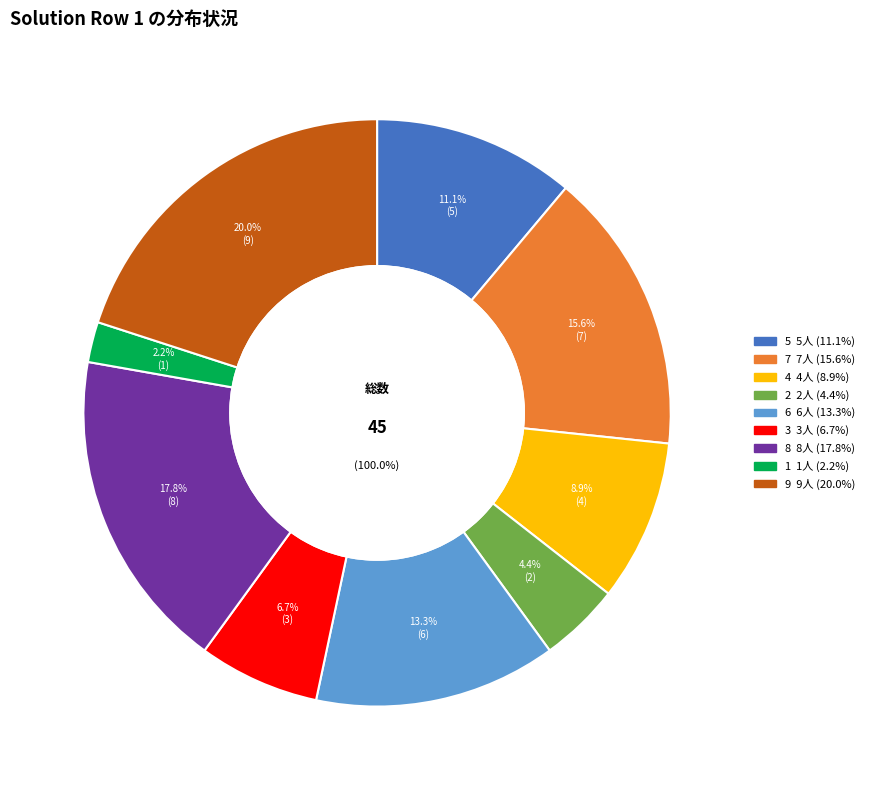

Count the number of slices in the pie.

9